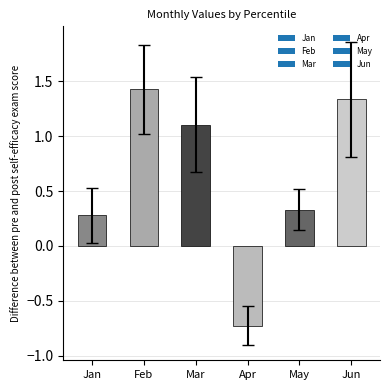

What is the value of the 3rd bar from the left?

1.1